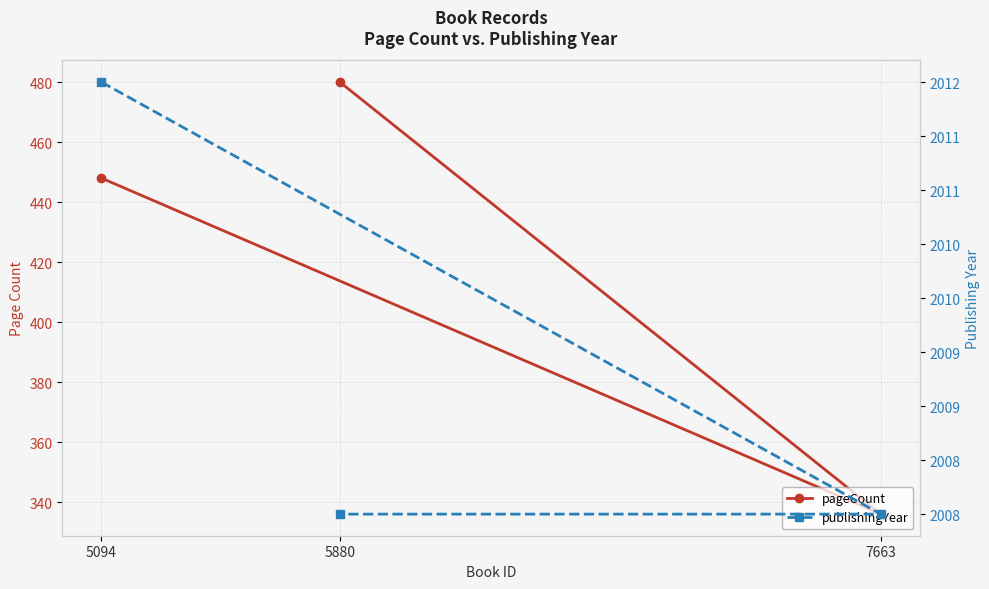

Which label corresponds to the smallest value in the chart?

7663